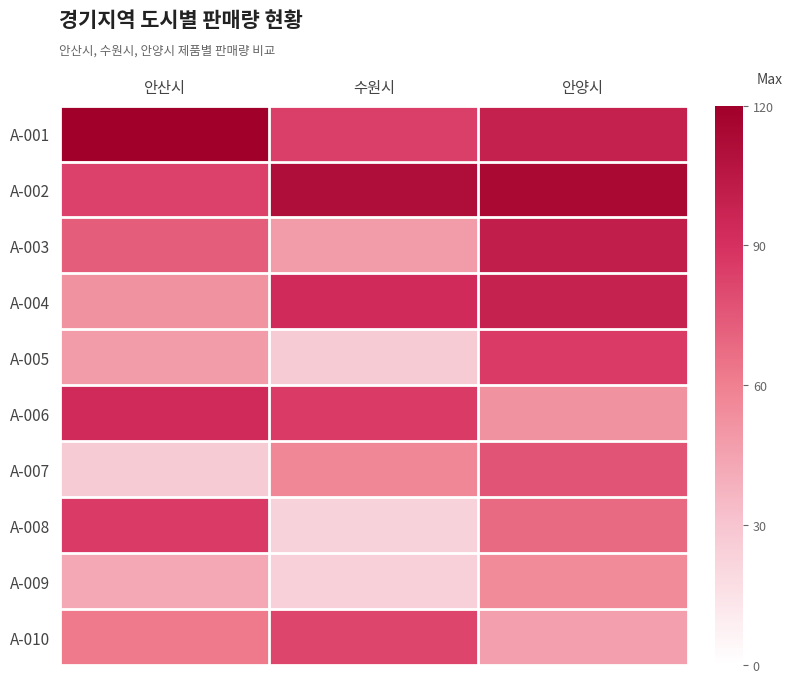

Which series has the largest range (max minus min)?

A-008